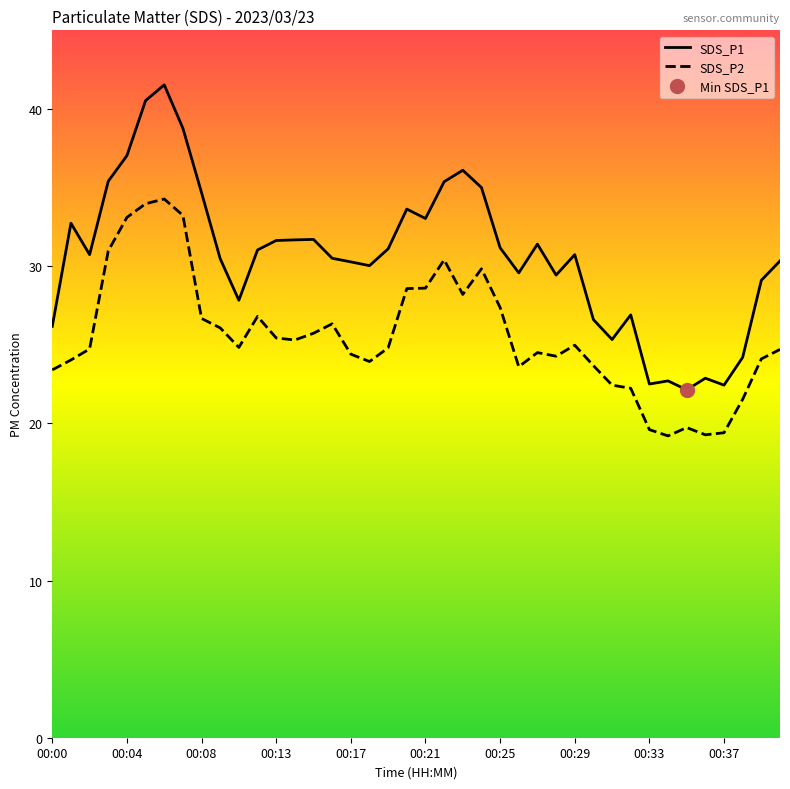

Which series changed the most between 00:12 and 00:37?

SDS_P1